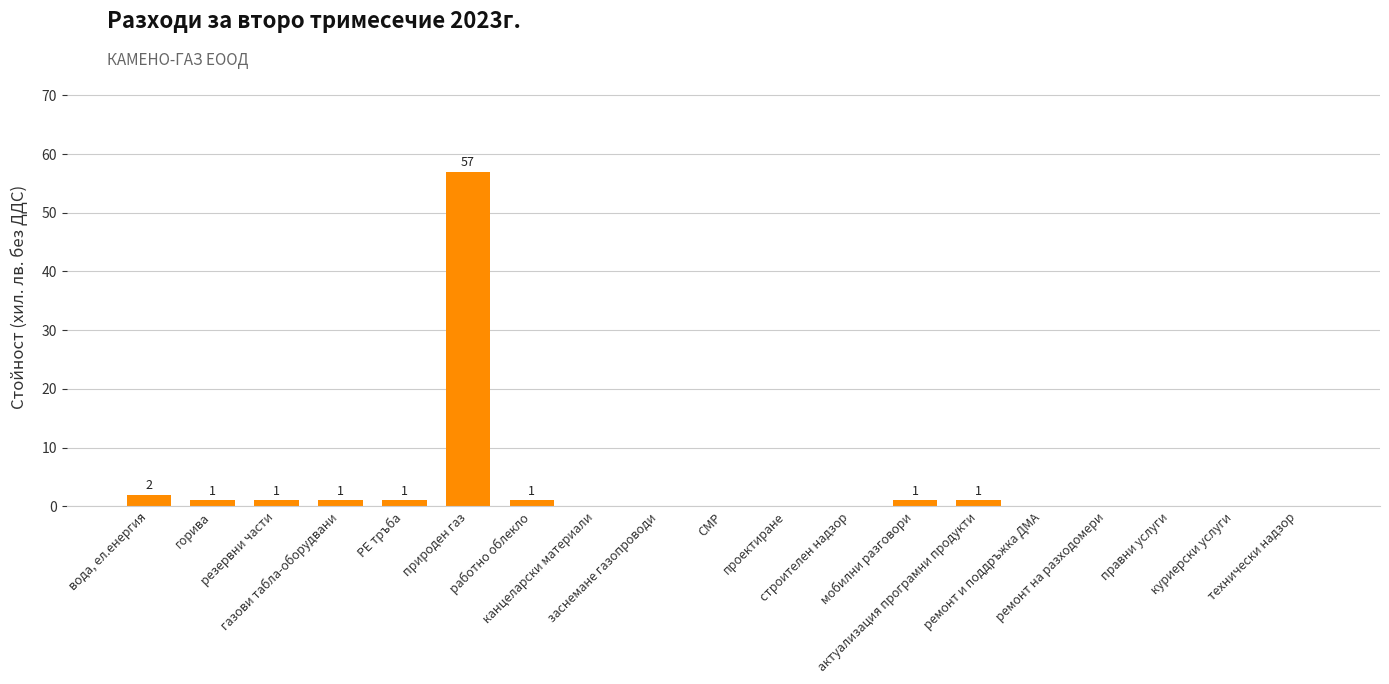

What is the ratio of the value at природен газ to the value at работно облекло?

57.0